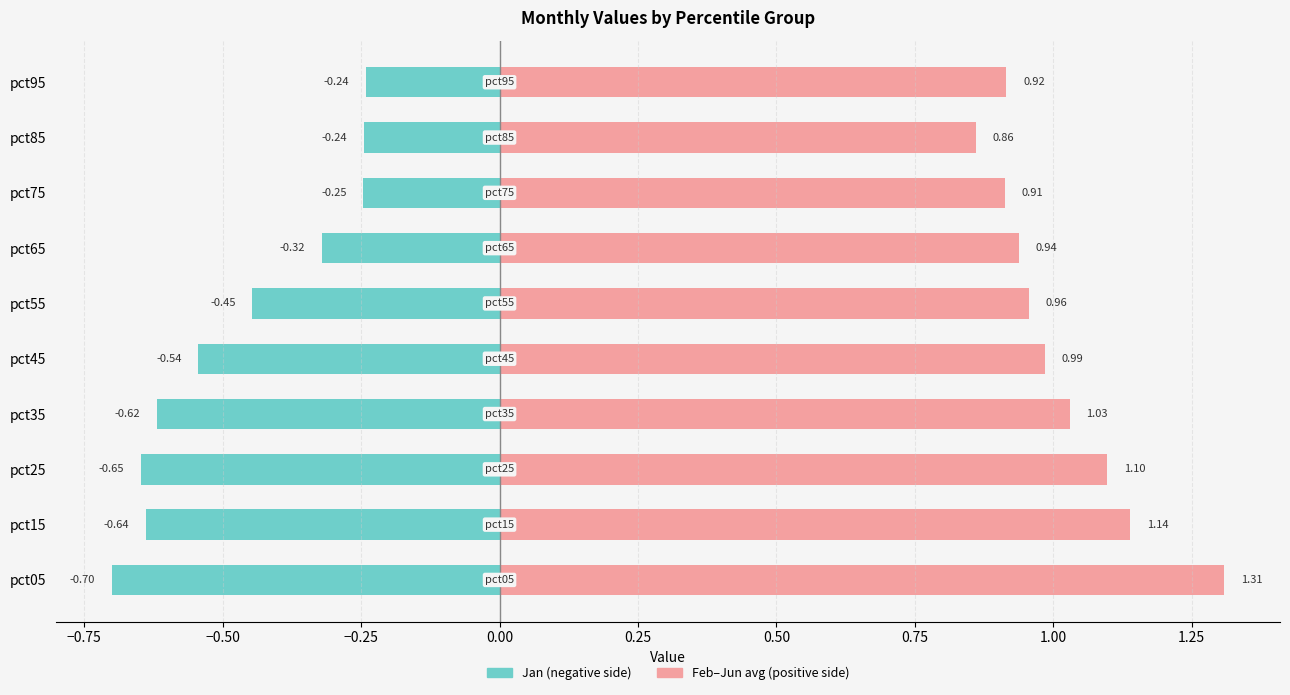

How many bars are there in total?

20